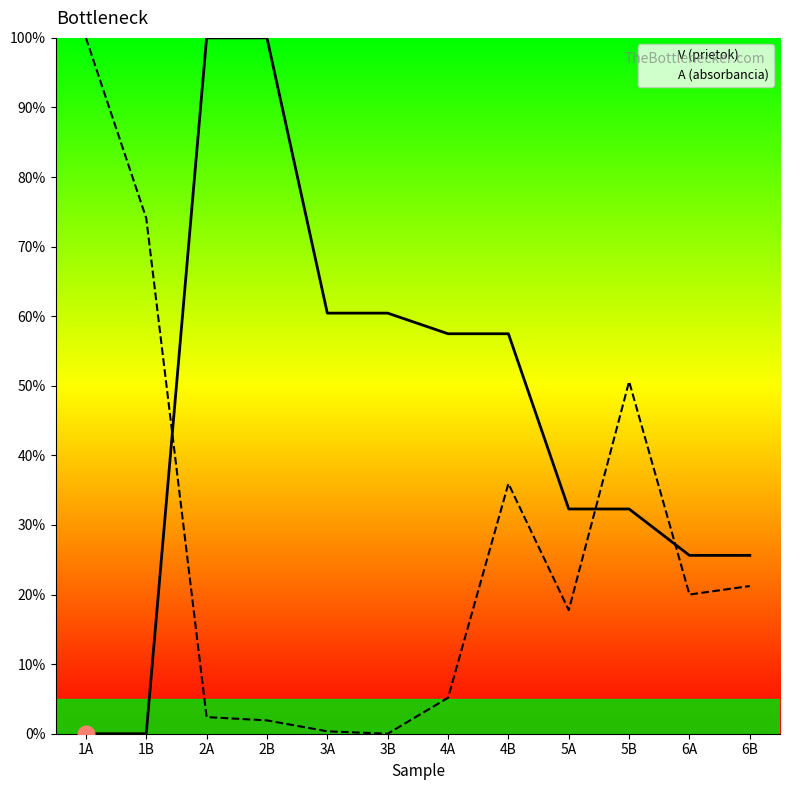

How many times do A (absorbancia) and V (prietok) cross each other?

3